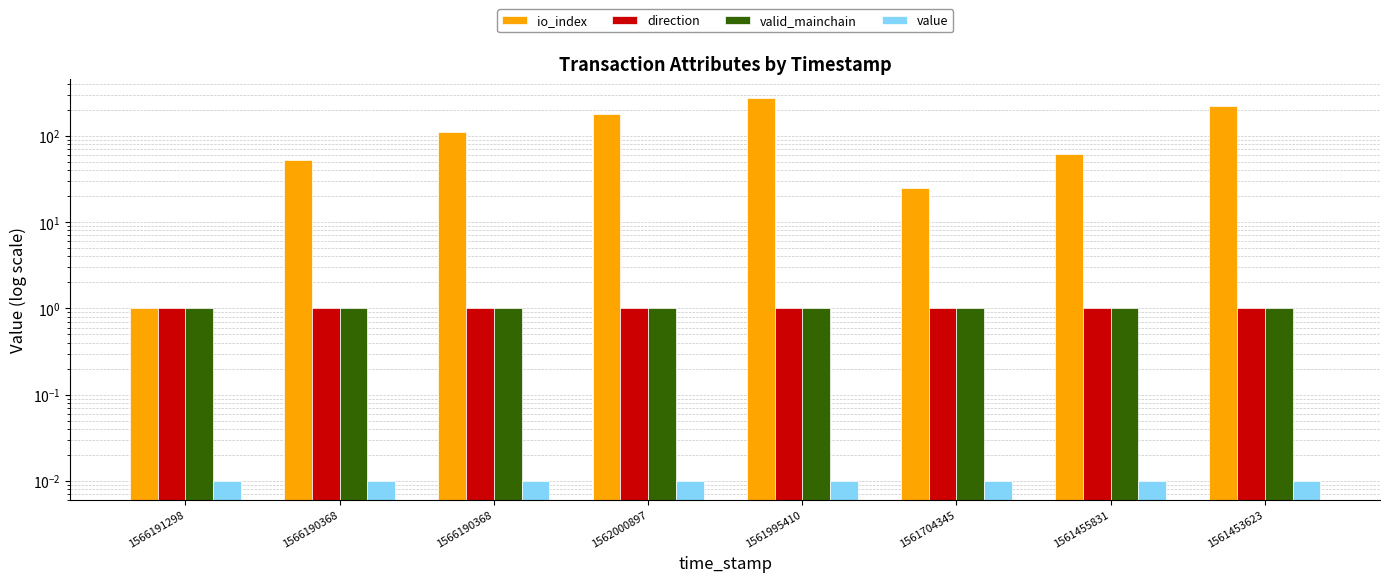

What are all the series names shown in the legend?

io_index, direction, valid_mainchain, value